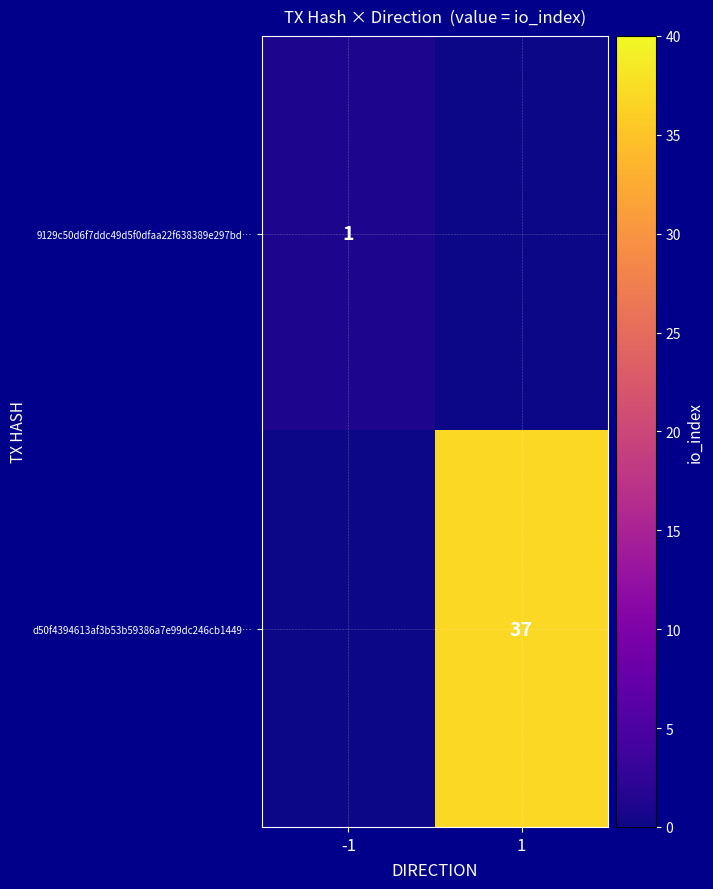

What is the spread (max minus min) of values at -1?

1